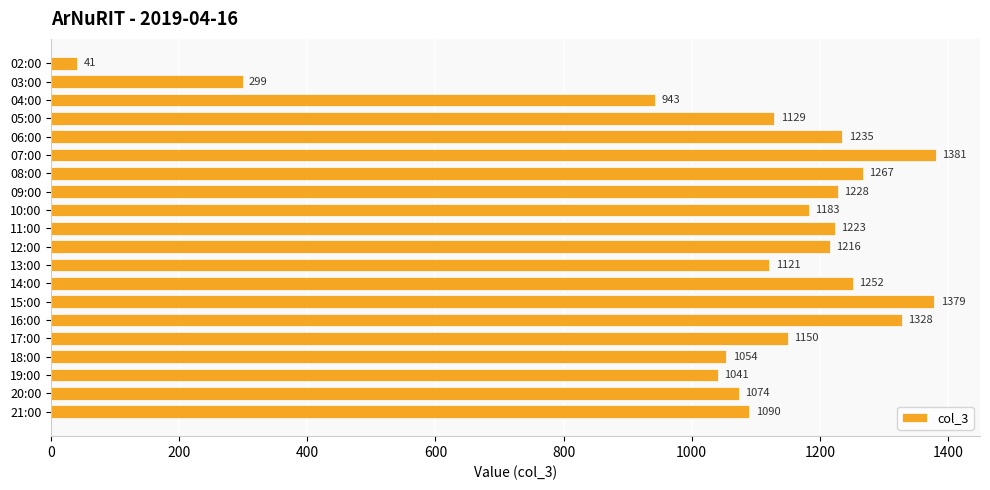

Reading top to bottom, extract all data points from this chart.

41	299	943	1129	1235	1381	1267	1228	1183	1223	1216	1121	1252	1379	1328	1150	1054	1041	1074	1090